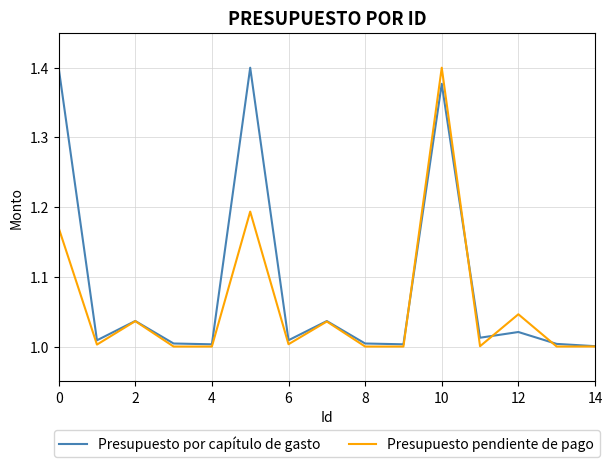

Which series has the largest total across all categories?

Presupuesto por capítulo de gasto